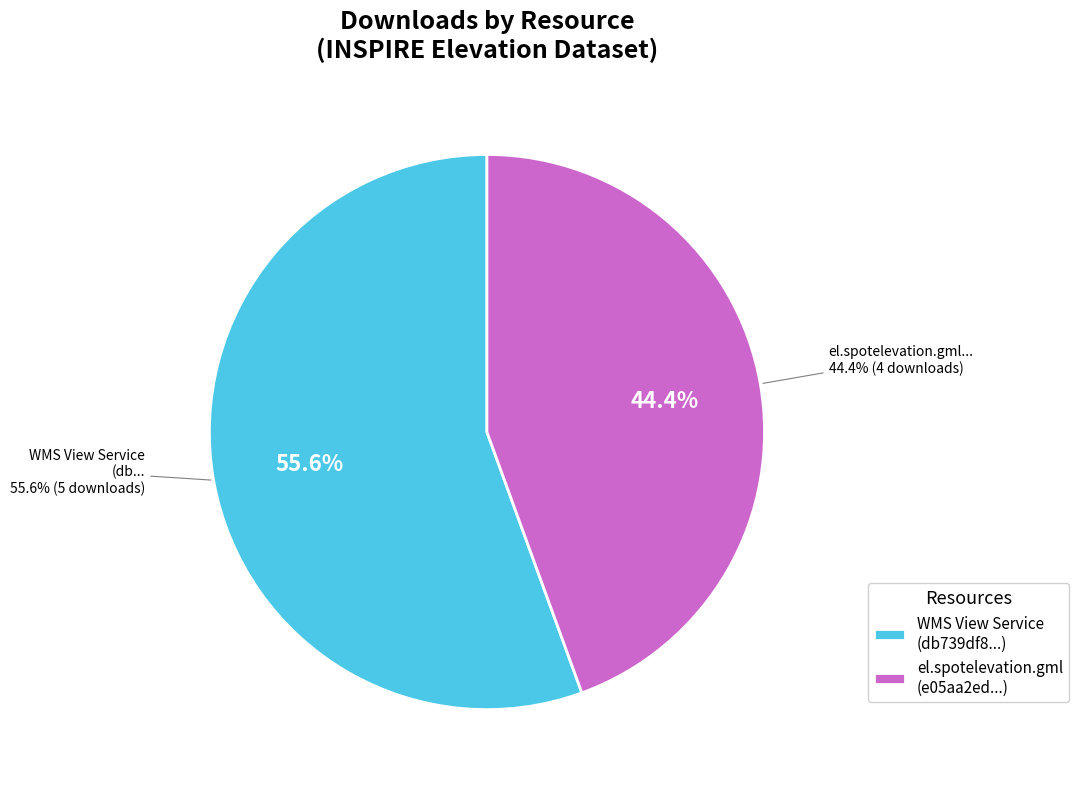

Is it true that e05aa2ed-d75e-4622-82a8-66348c190da7 is 44% of the pie?

True